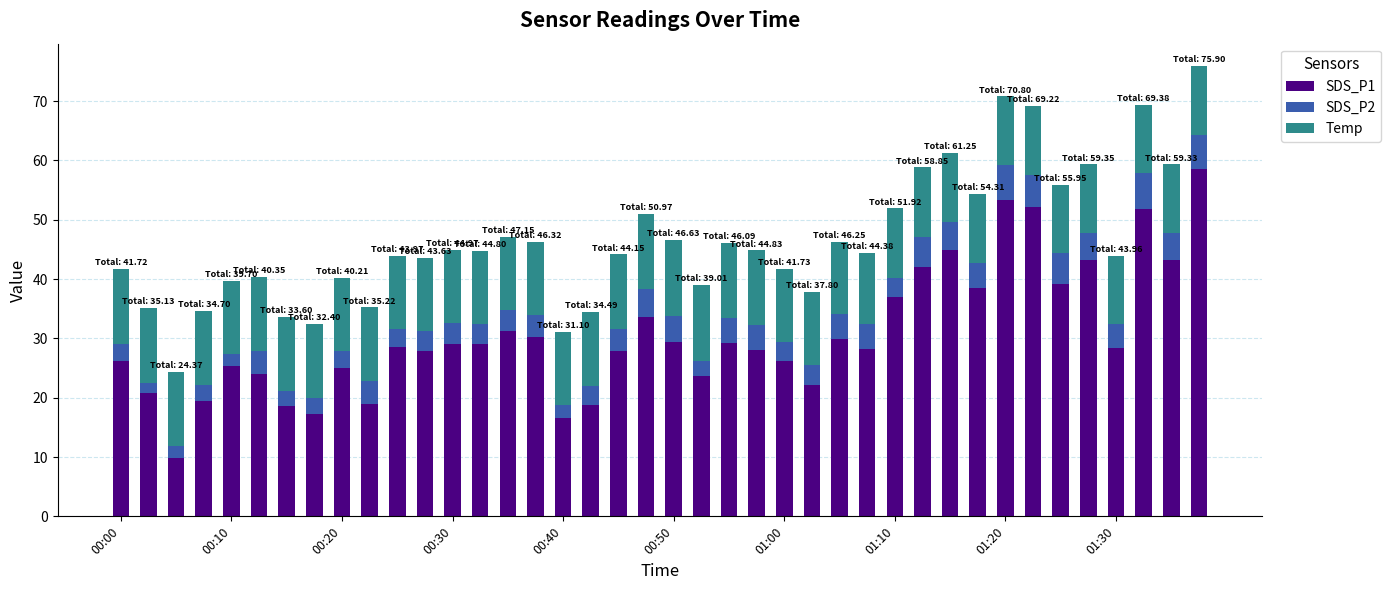

What is the difference between the maximum and minimum values in the SDS_P1 series?

48.8